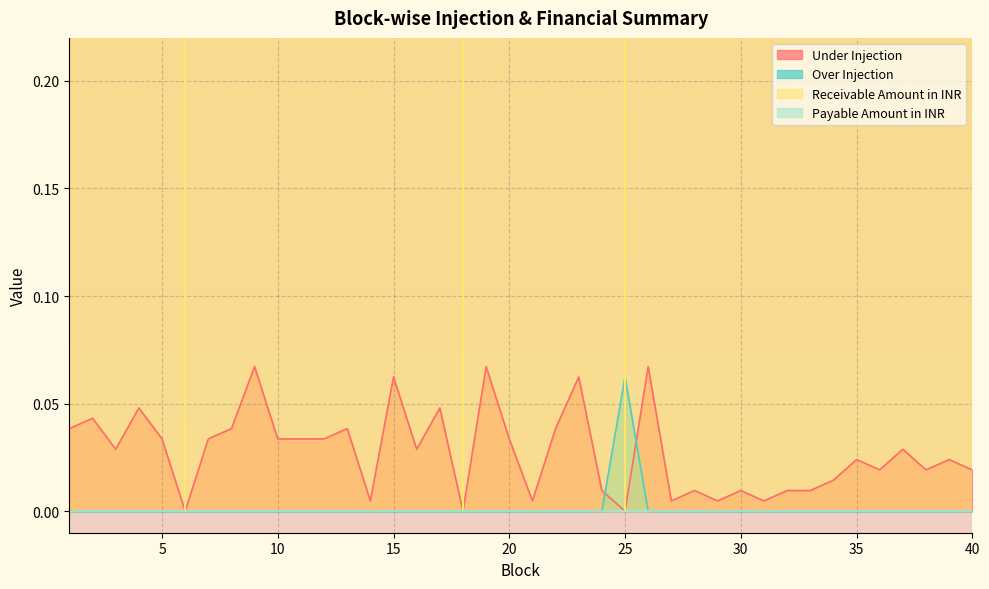

True or false: Over Injection has a value of 0.0 at 40.

True